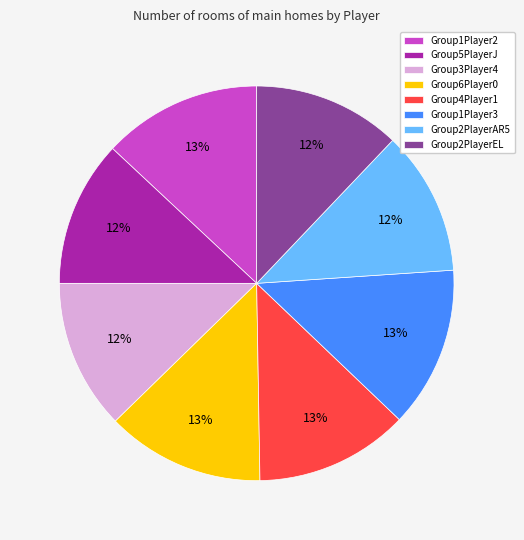

The Group2PlayerEL slice represents 22% of the pie. True or false?

False